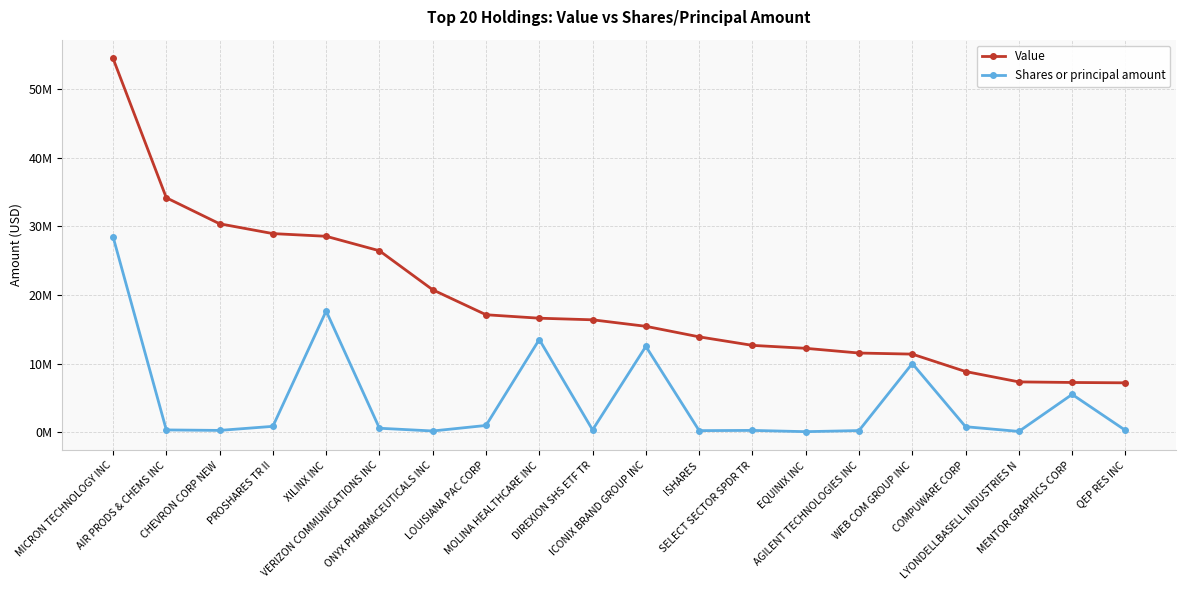

What are all the series names shown in the legend?

Value, Shares or principal amount